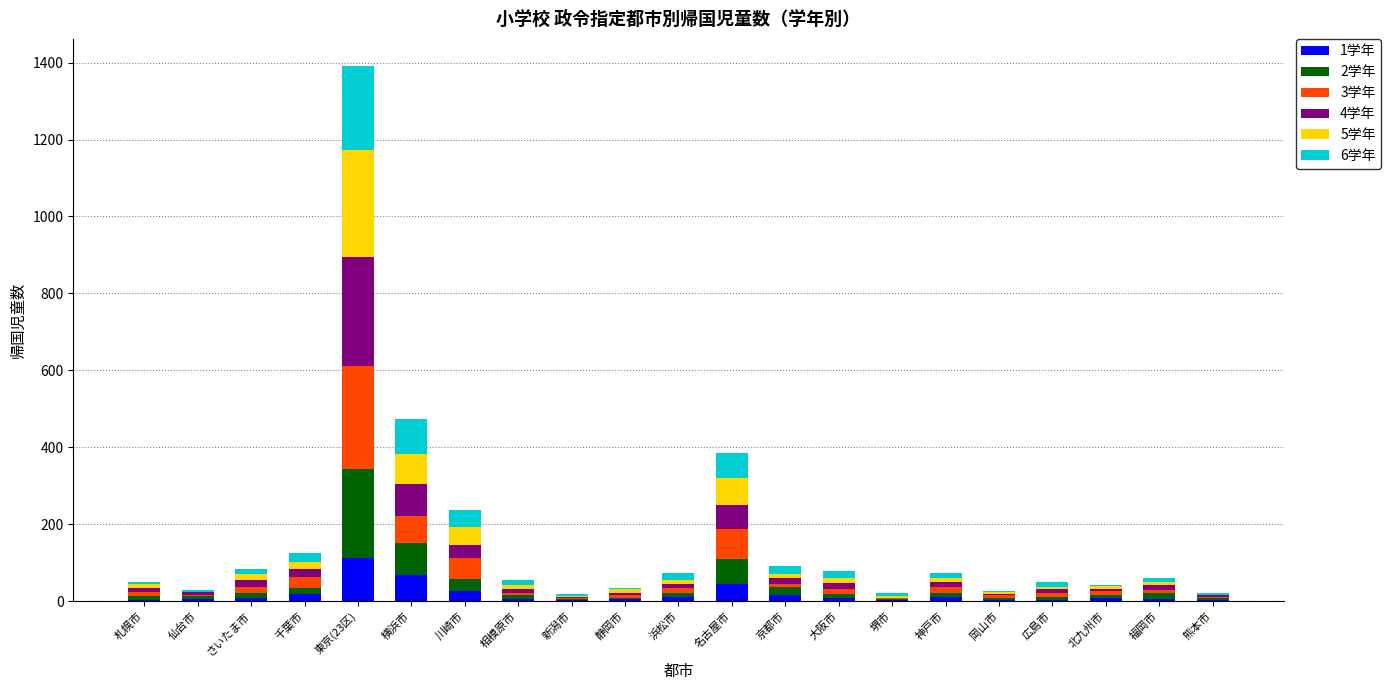

At which category is the sum across all series the highest?

東京(23区)